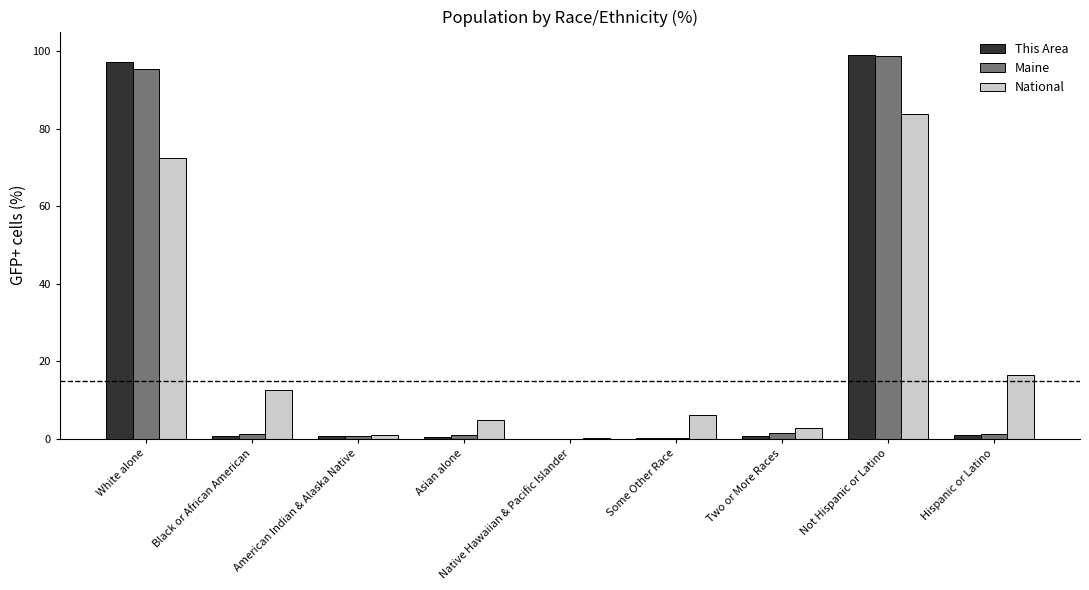

Is it true that This Area equals 0.0 at Native Hawaiian & Pacific Islander?

True